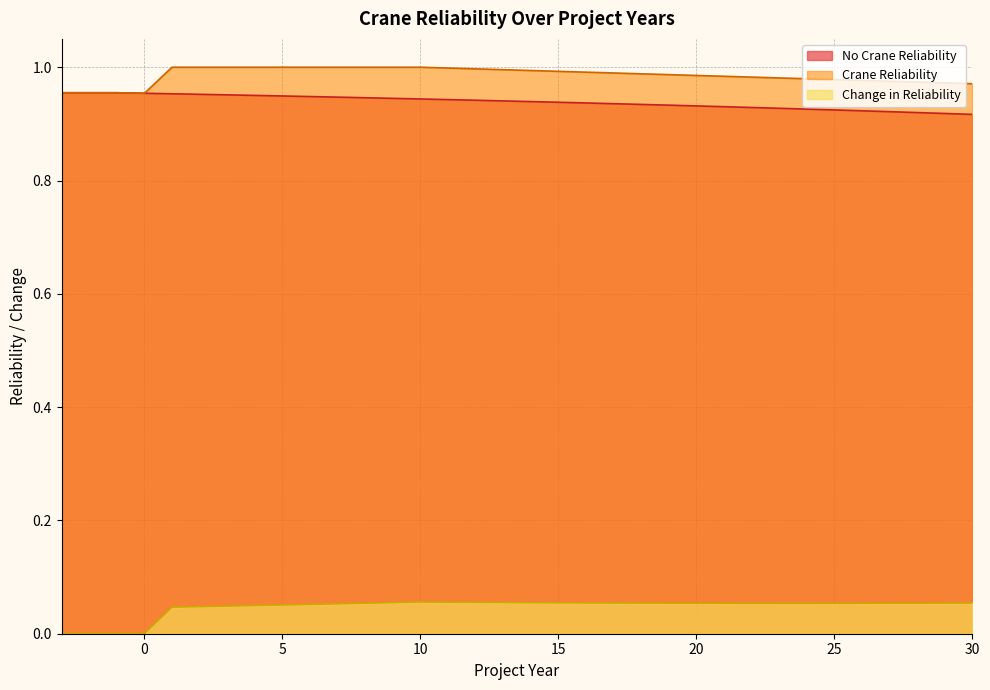

What is the average value of the No Crane Reliability series?

0.9